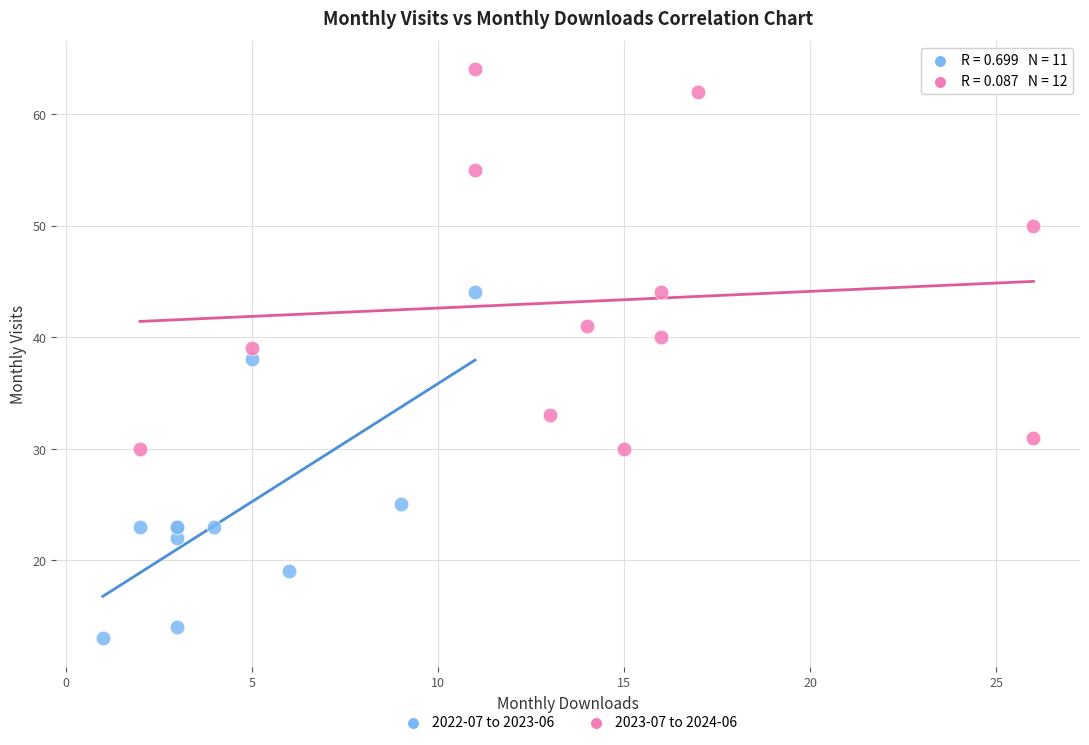

Which series has the largest Y range (max minus min)?

2023-07 to 2024-06